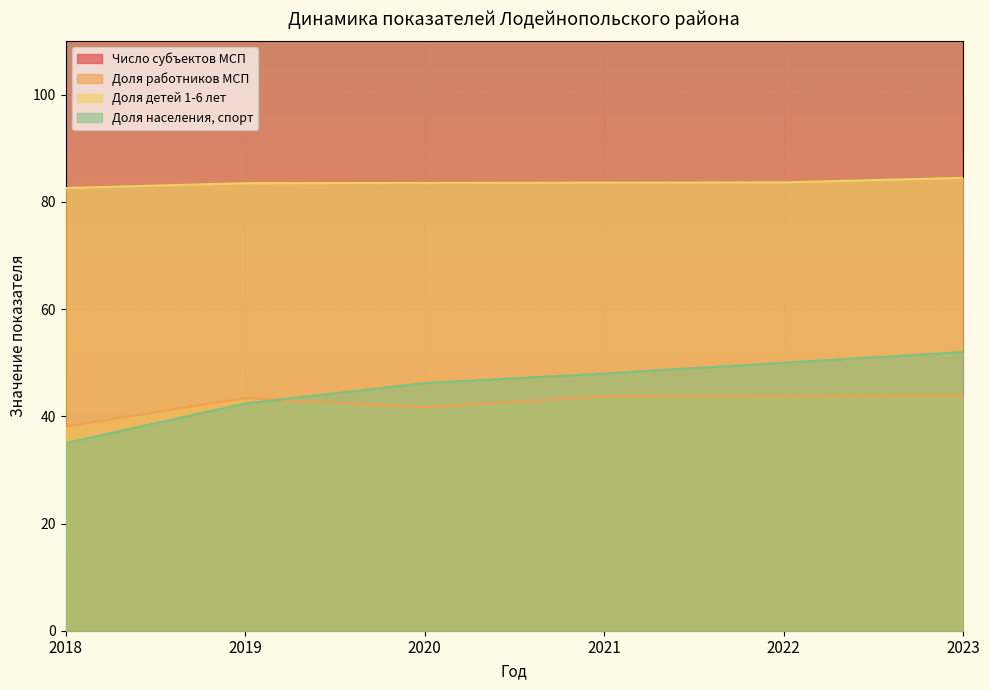

Where is Доля работников МСП nearest to the value 41?

2020